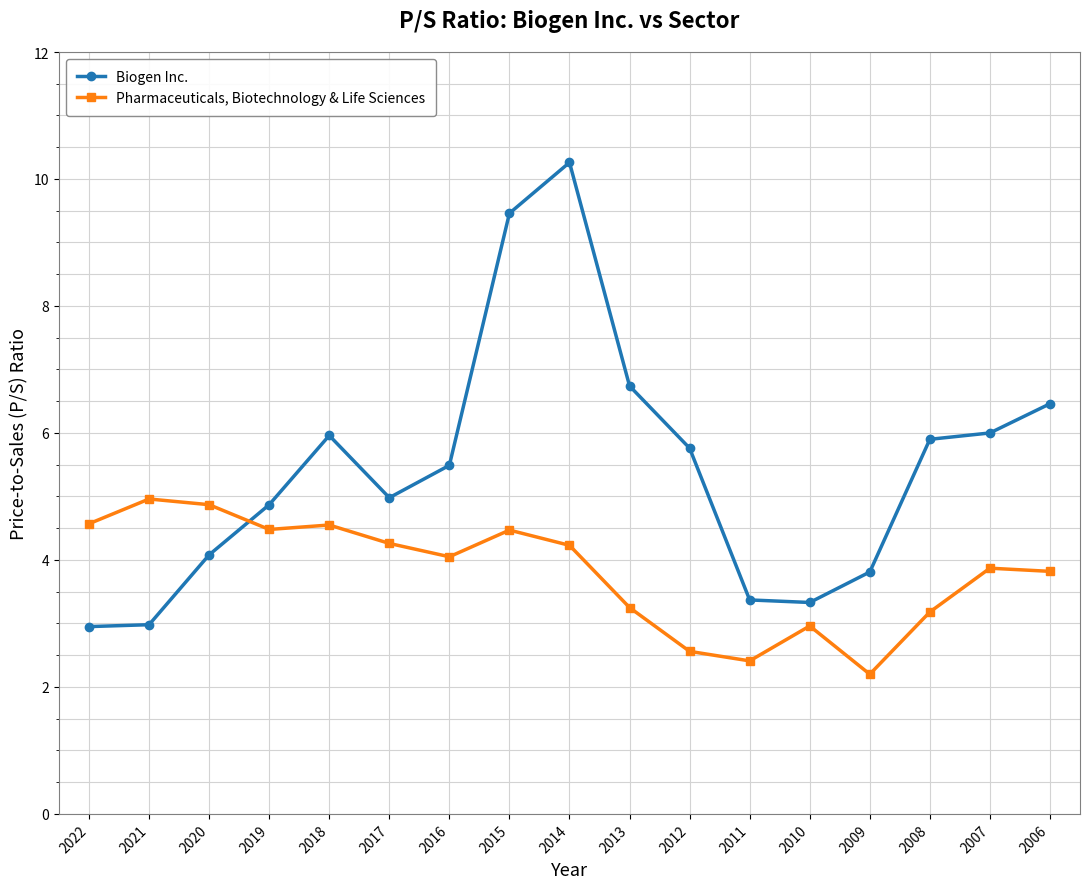

Between 2021 and 2009, which series saw the biggest shift?

Pharmaceuticals, Biotechnology & Life Sciences